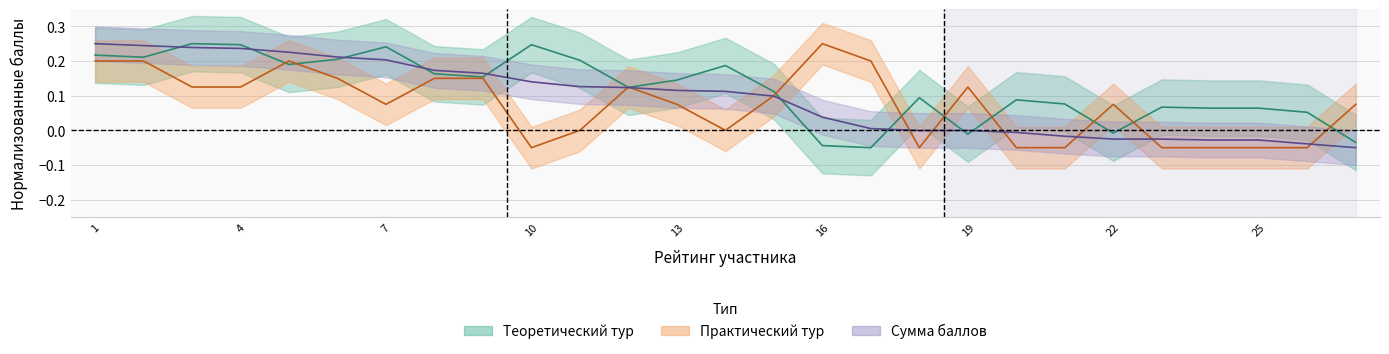

Which series ends up on top after the final intersection of Сумма баллов and Практический тур?

Практический тур